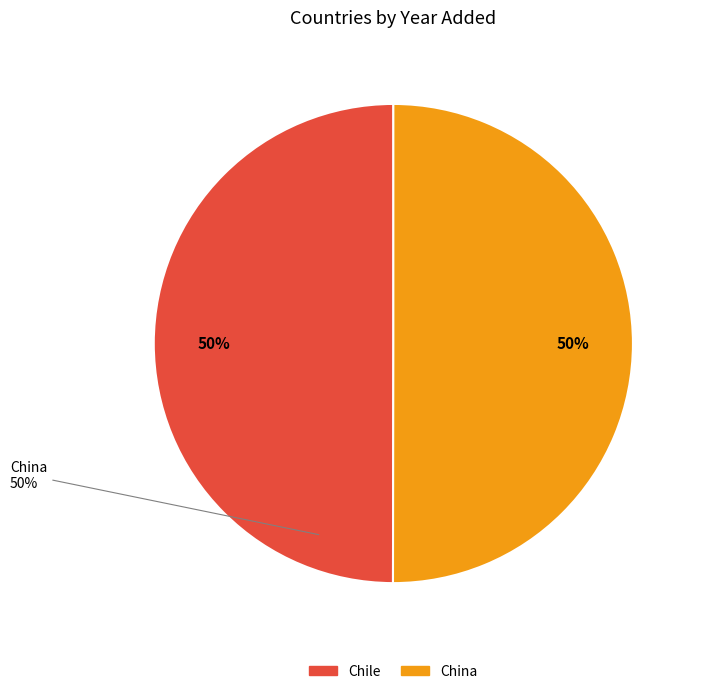

Rank the categories by value from lowest to highest.

Chile, China